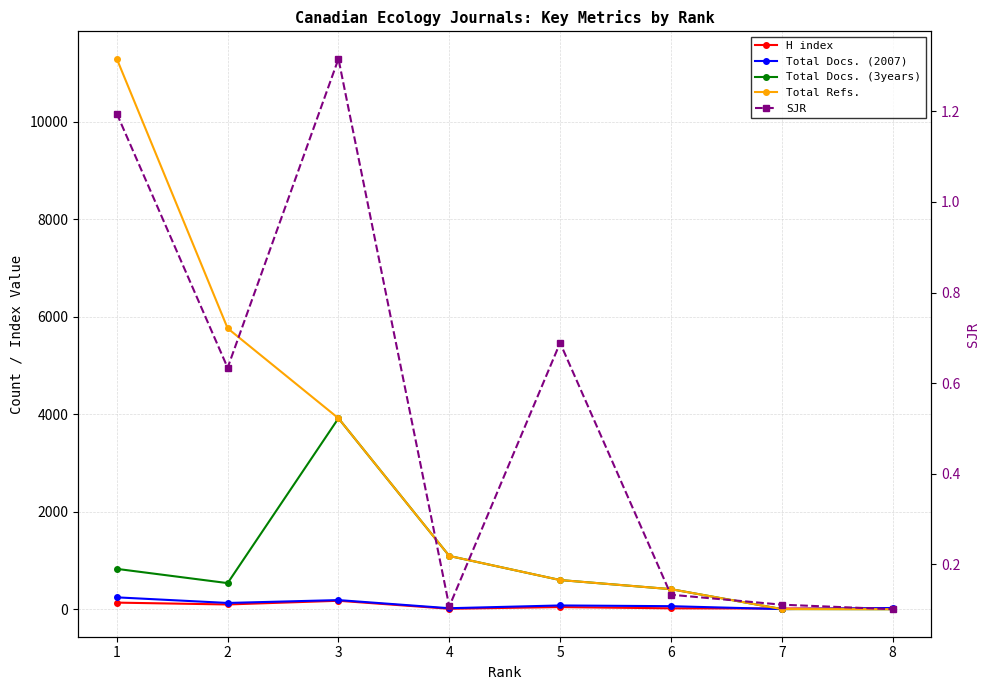

How many distinct data groups are displayed?

5